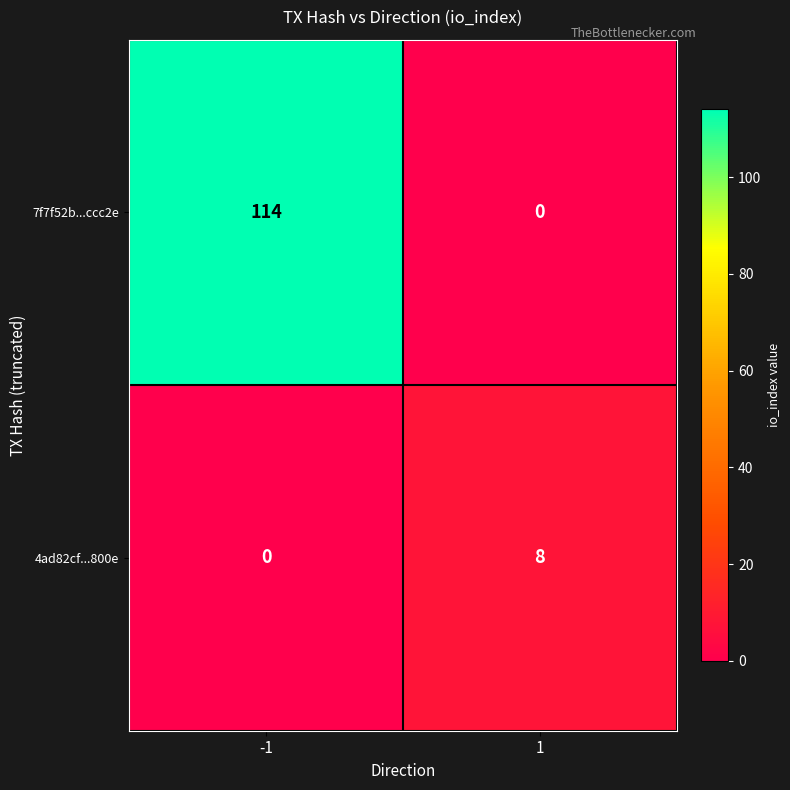

At which category does the chart reach its peak across all series?

-1